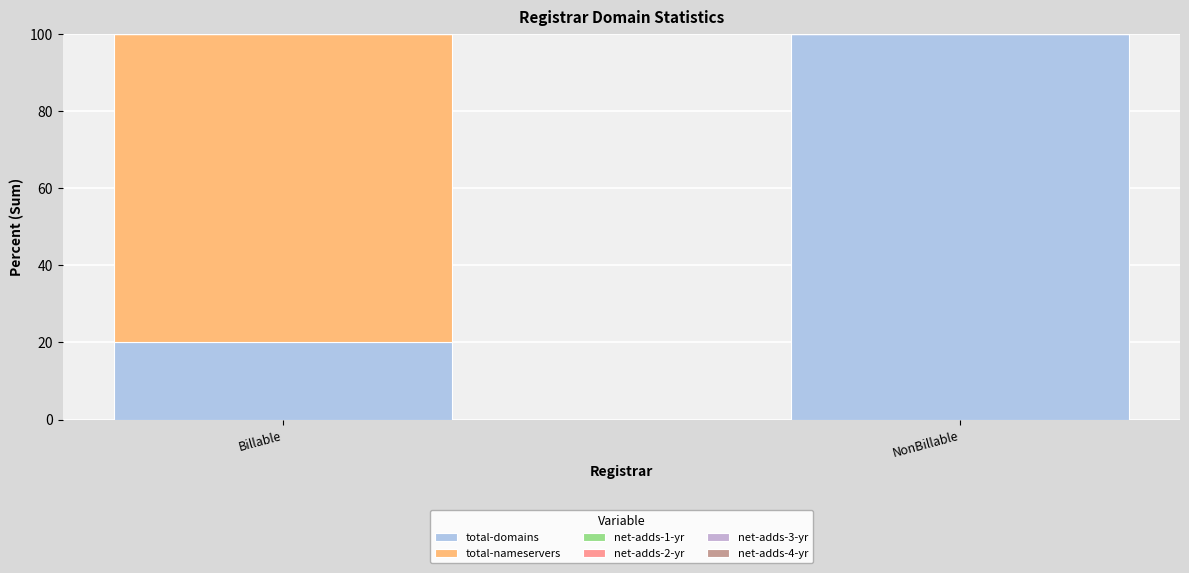

Which series has the largest range (max minus min)?

total-domains